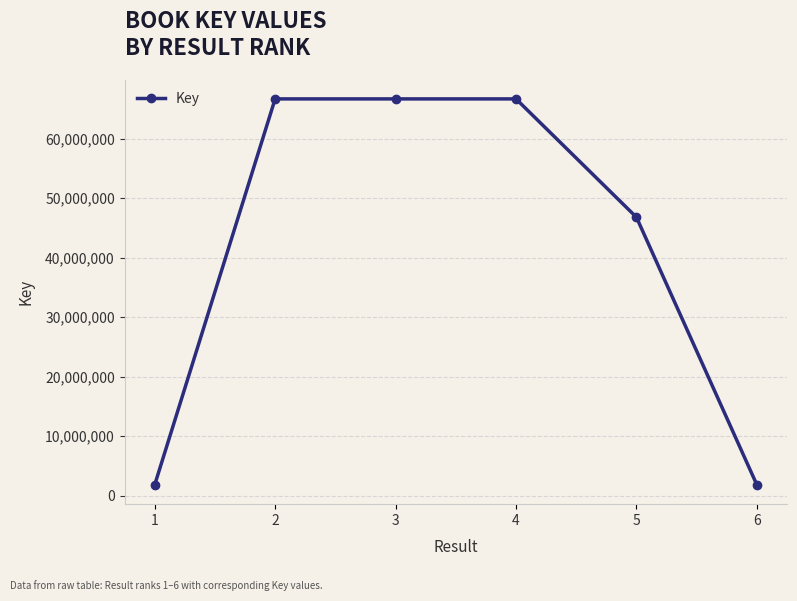

At which label is the value closest to 34250438?

5